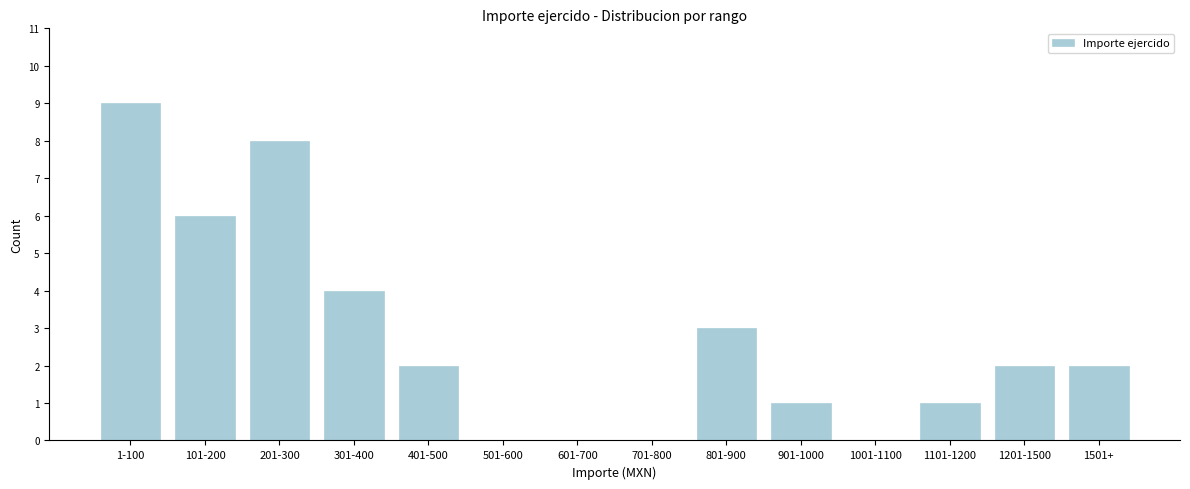

Reading left to right, what are all the values shown in this chart?

1-100=9	101-200=6	201-300=8	301-400=4	401-500=2	501-600=0	601-700=0	701-800=0	801-900=3	901-1000=1	1001-1100=0	1101-1200=1	1201-1500=2	1501+=2